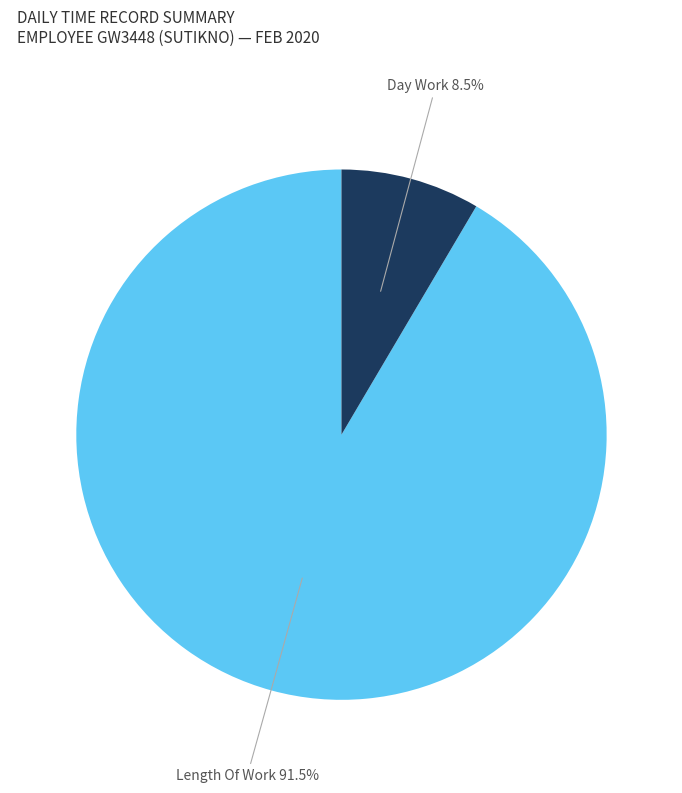

Which category has the smallest portion of the pie?

Day Work